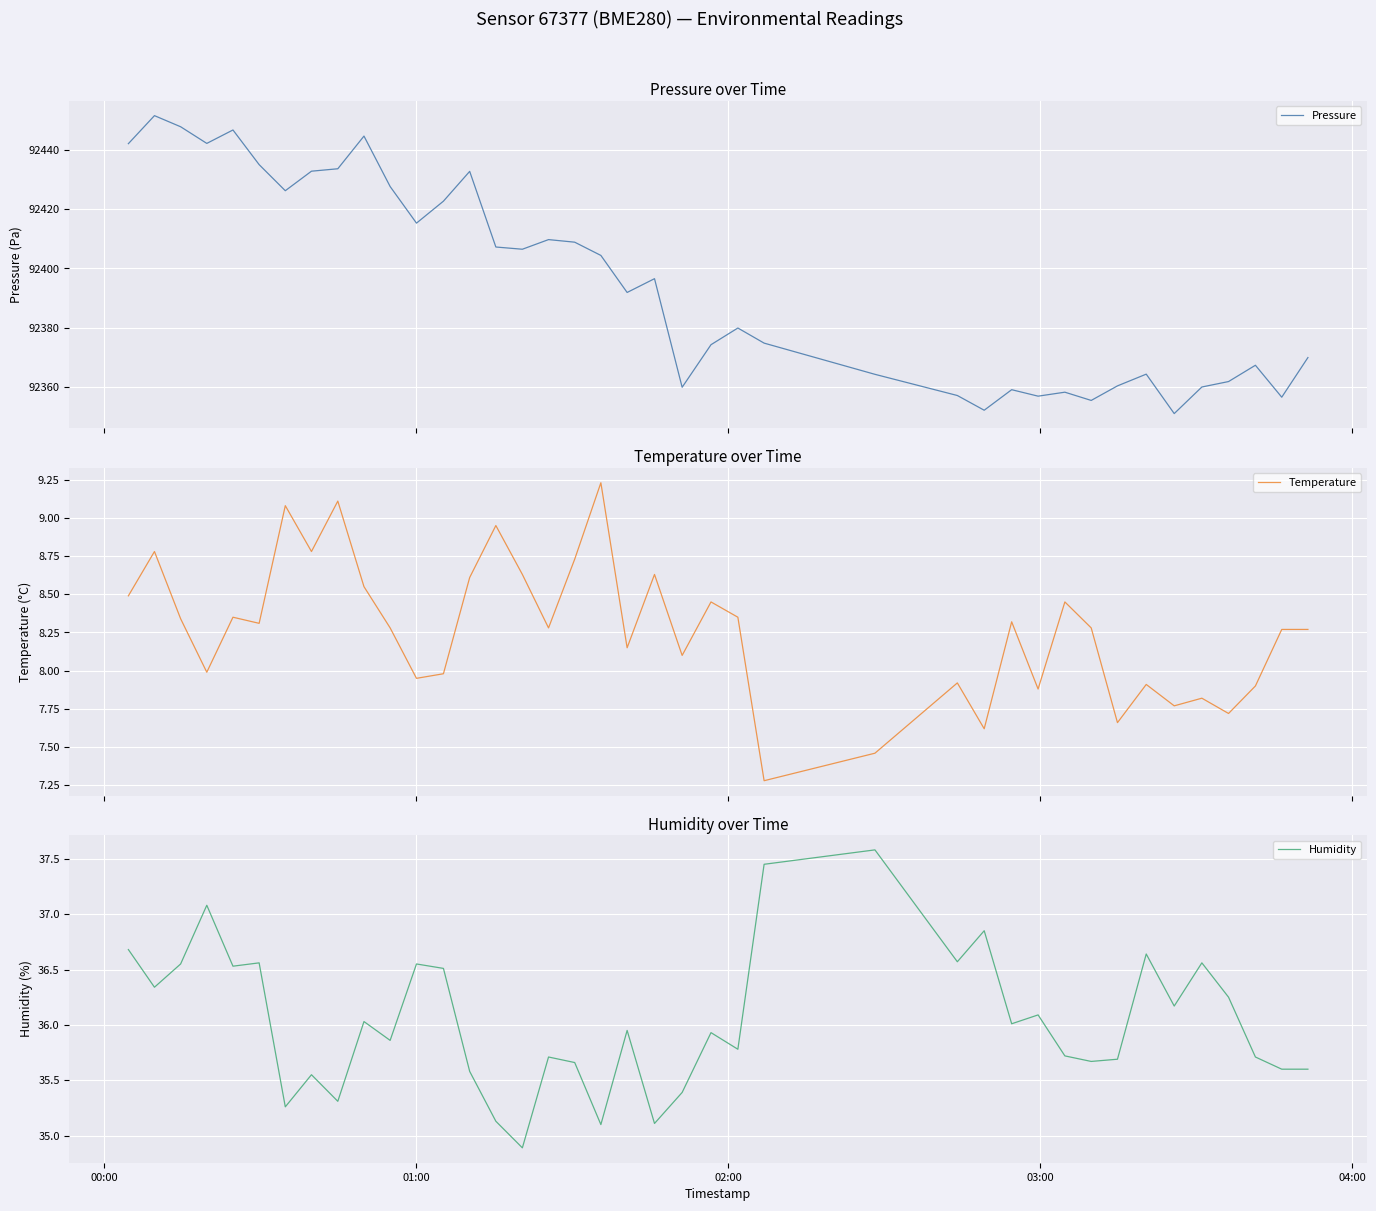

What is the value of the Temperature point at the 27th from the left?

7.9